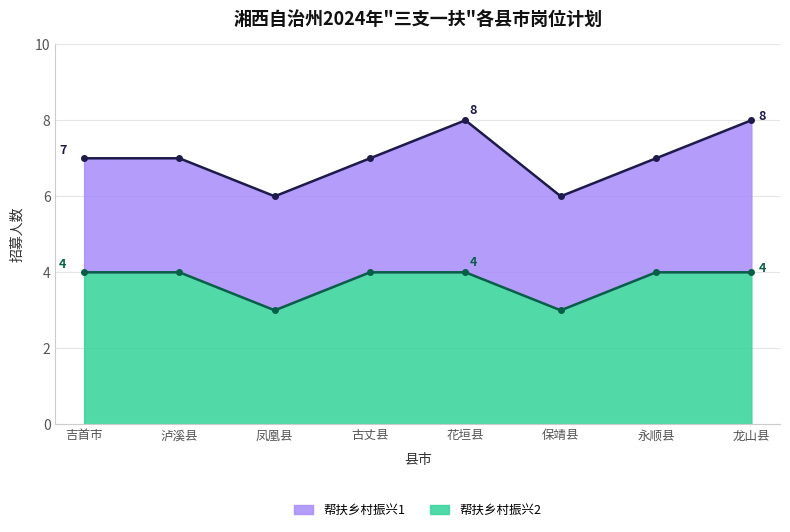

What is the label of the 1st point from the left?

吉首市